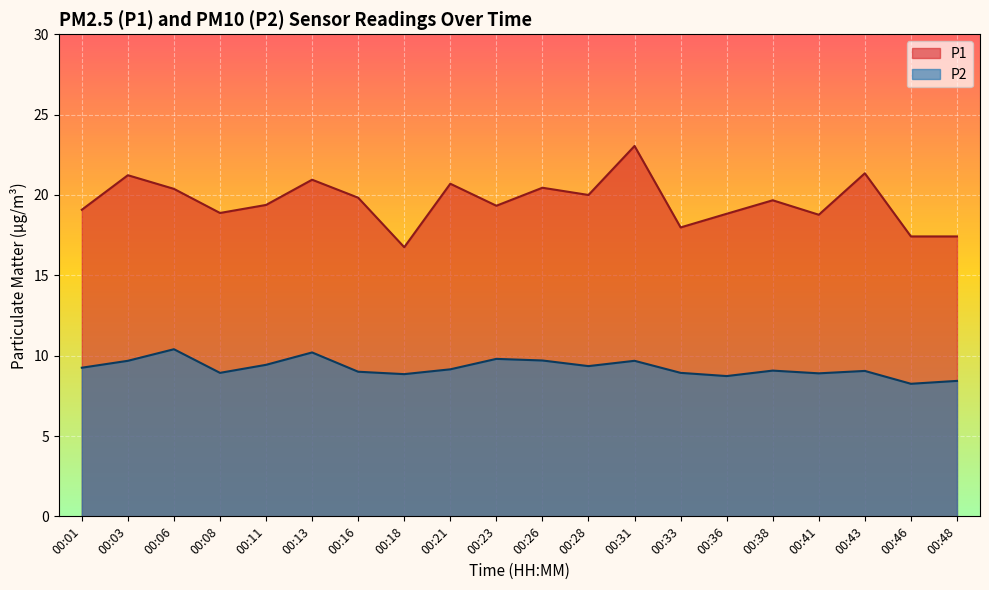

How many lines are shown in the chart?

2